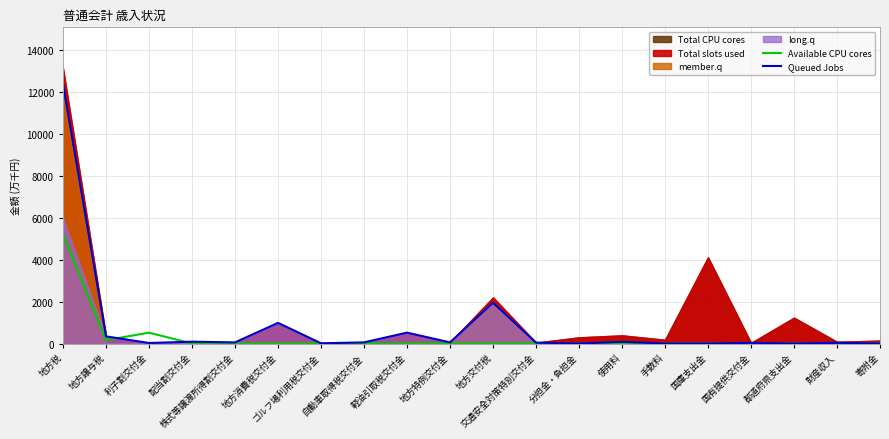

The value of Available CPU cores at 地方税 is 5204.6. True or false?

True